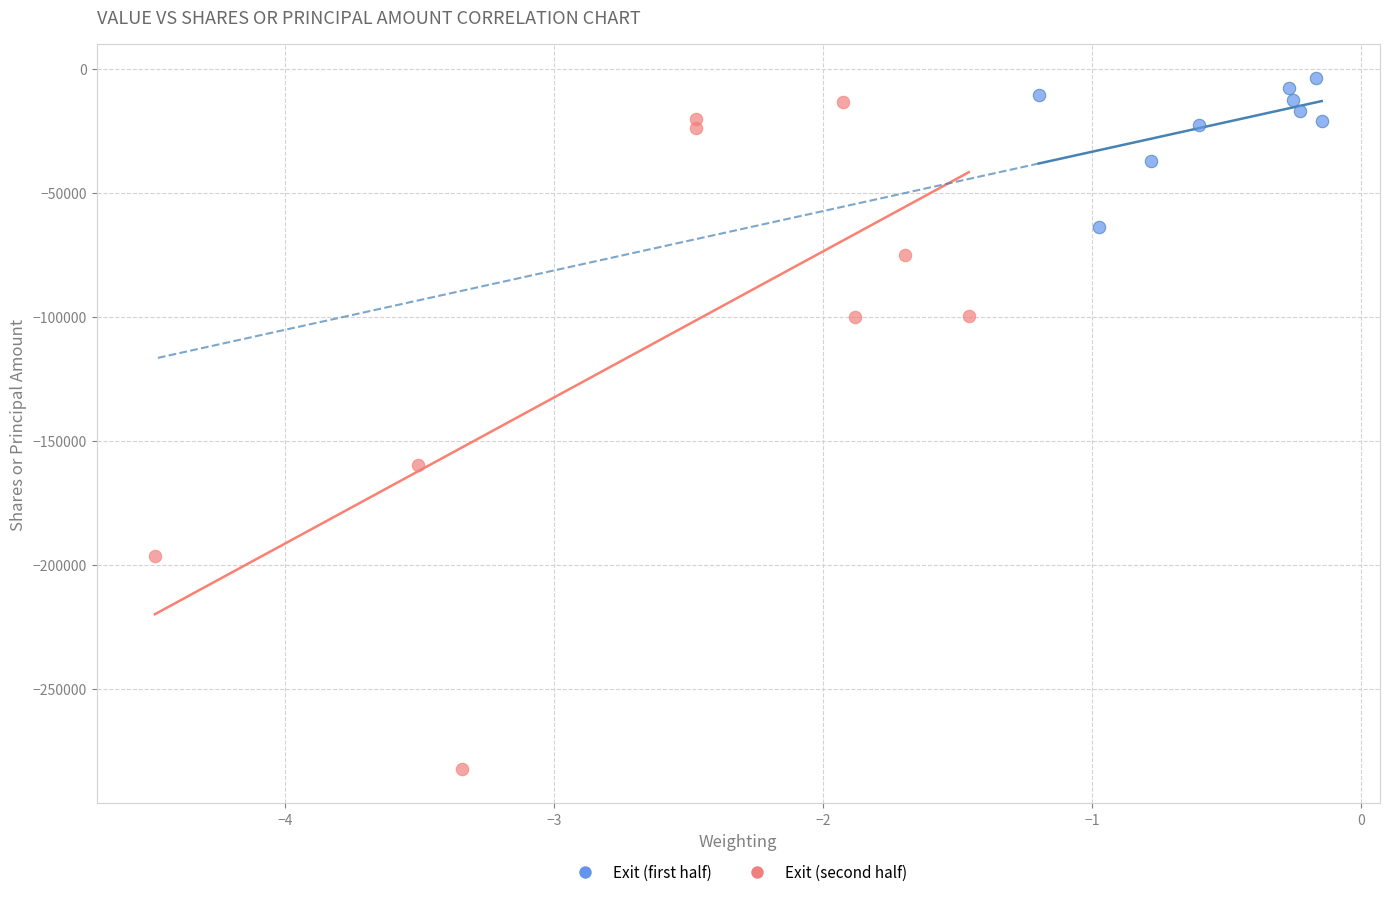

What are all the series names shown in the legend?

Exit (first half), Exit (second half)